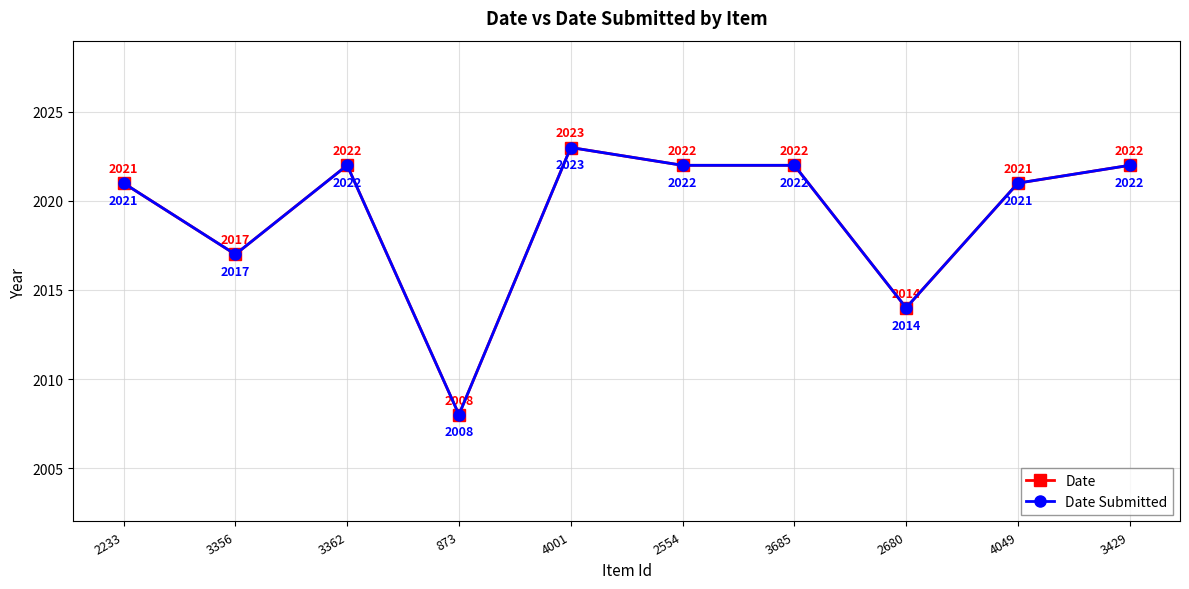

Where is the first local maximum for Date?

3362